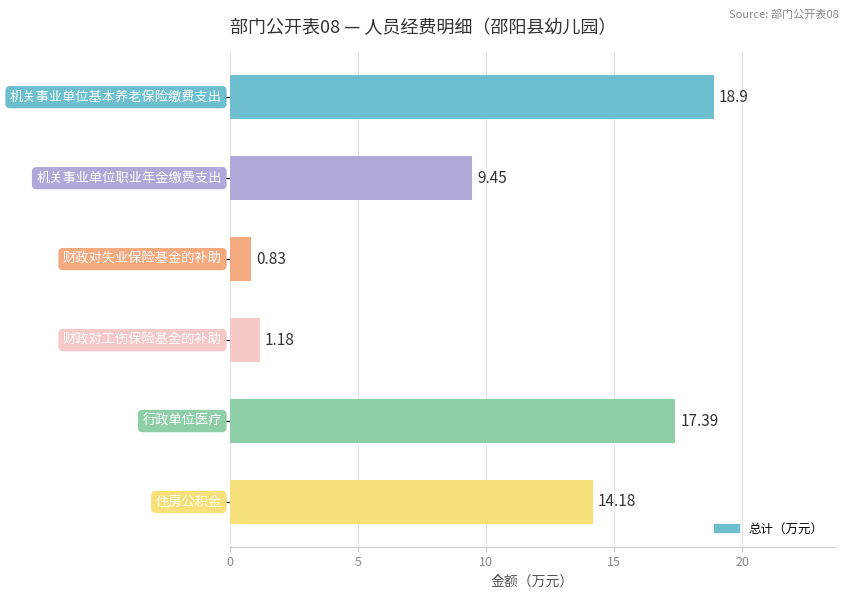

What is the difference between the second highest and minimum values?

16.6